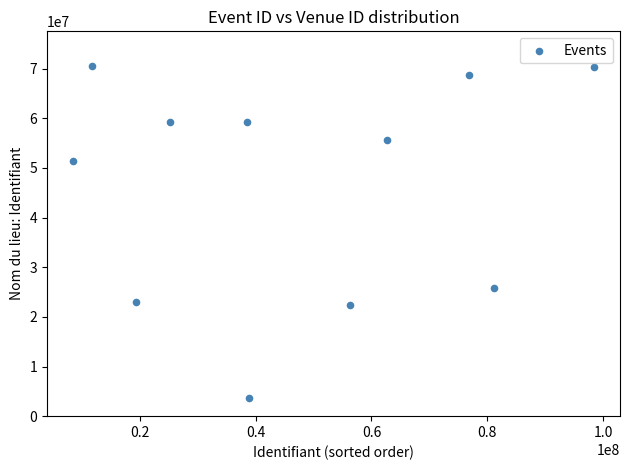

What is the range of Y values (max minus min)?

66871554